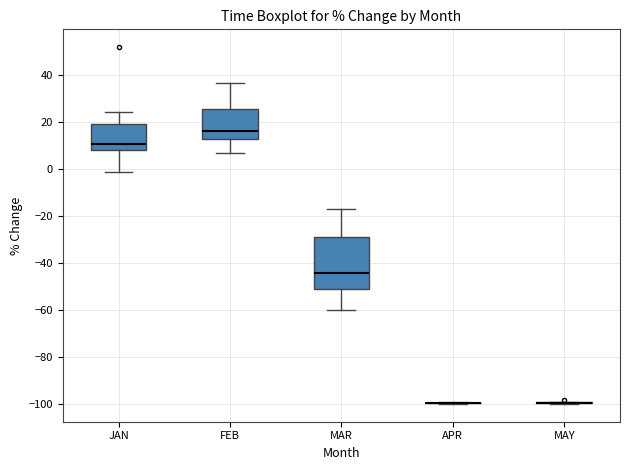

Comparing the boxes themselves (not the whiskers), which one is the tallest?

MAR